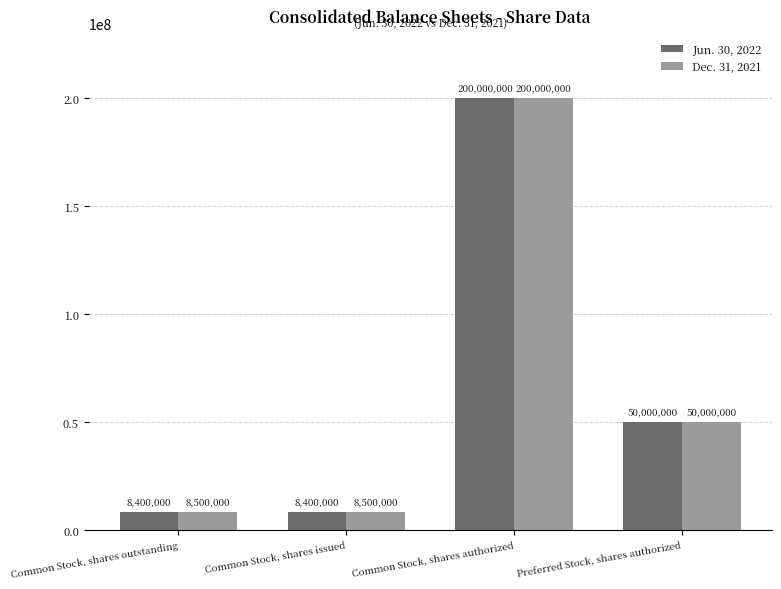

What is the difference between the second highest and minimum values in the Dec. 31, 2021 series?

41500000